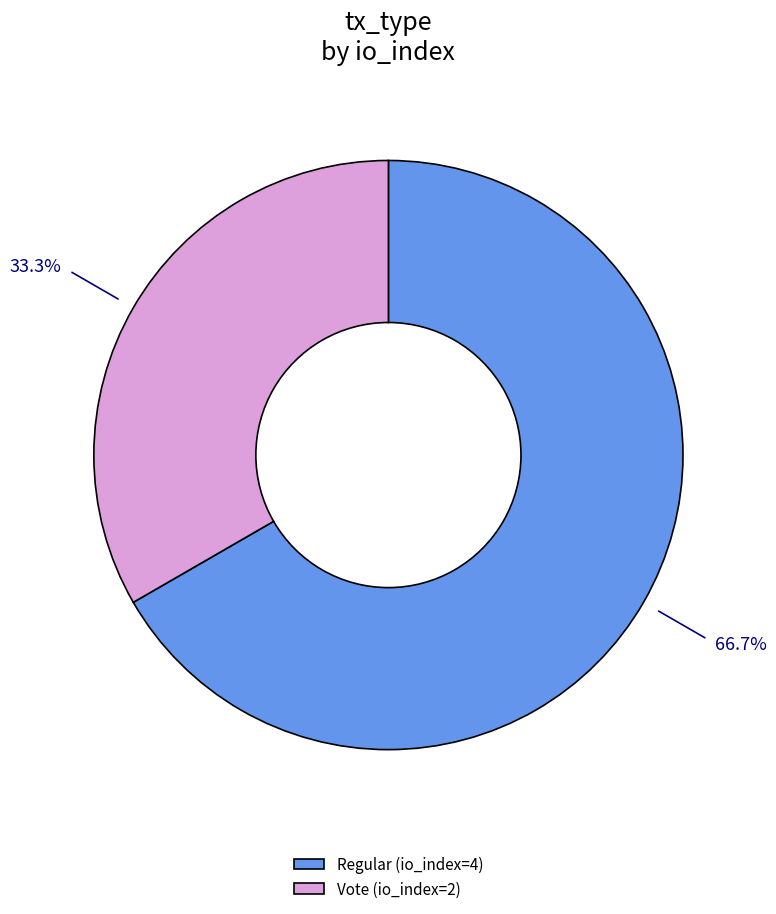

What is the ratio of the value at Regular (io_index=4) to the value at Vote (io_index=2)?

2.0